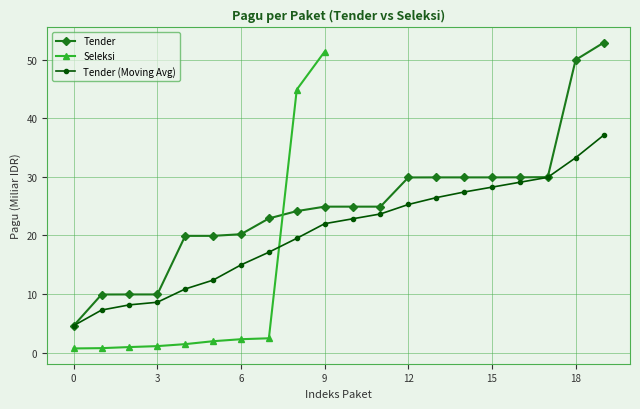

Is it true that Seleksi equals 0.7 at 0?

True